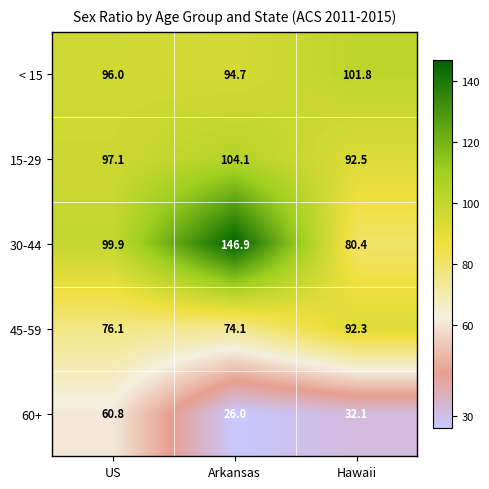

Count the number of categories in the chart.

3